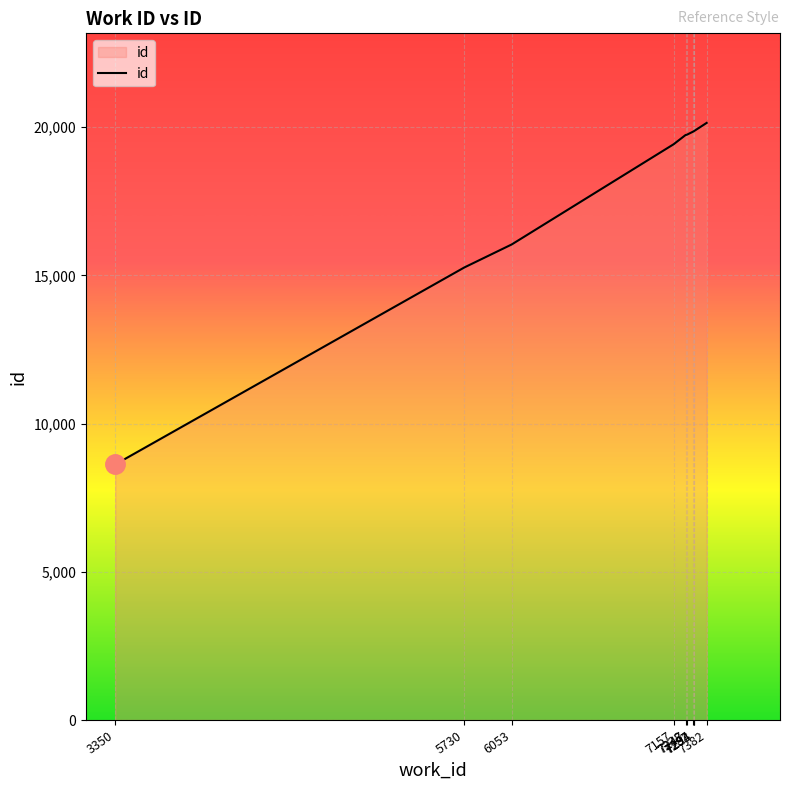

What is the greatest value displayed?

20146